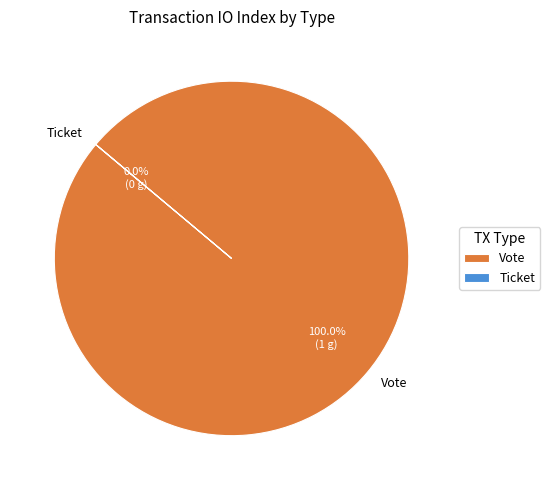

True or false: Ticket accounts for 0% of the total.

True